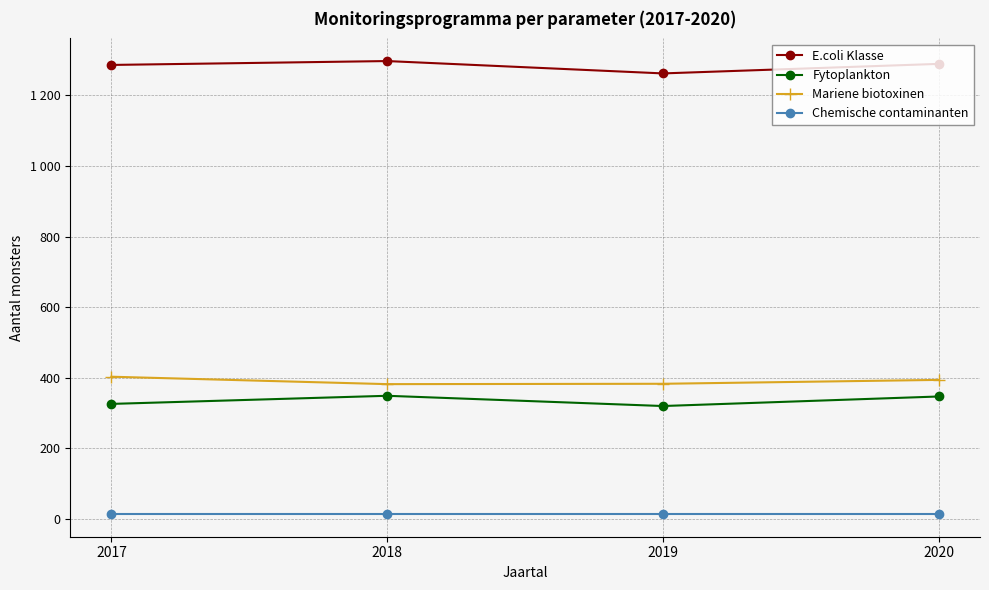

The Fytoplankton series shows 349 at 2018. True or false?

True